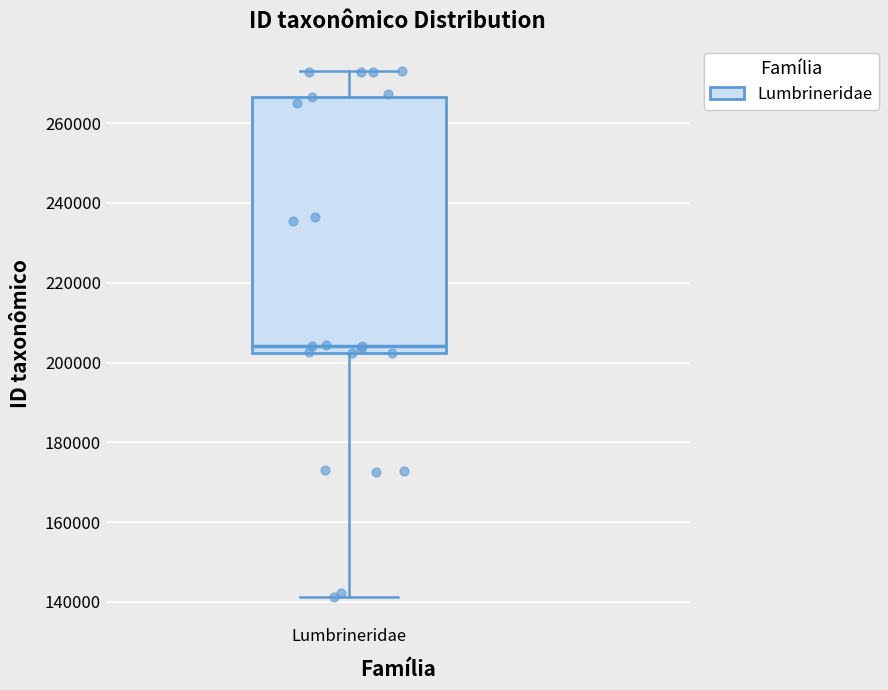

Transcribe this box plot: give where the median line is, the range the box spans, and where the two whiskers end, as read against the y-axis. The values are not printed on the chart, so give them approximately, as read against the axis.

median 204000, box 202000 to 266000, whiskers 142000 to 274000